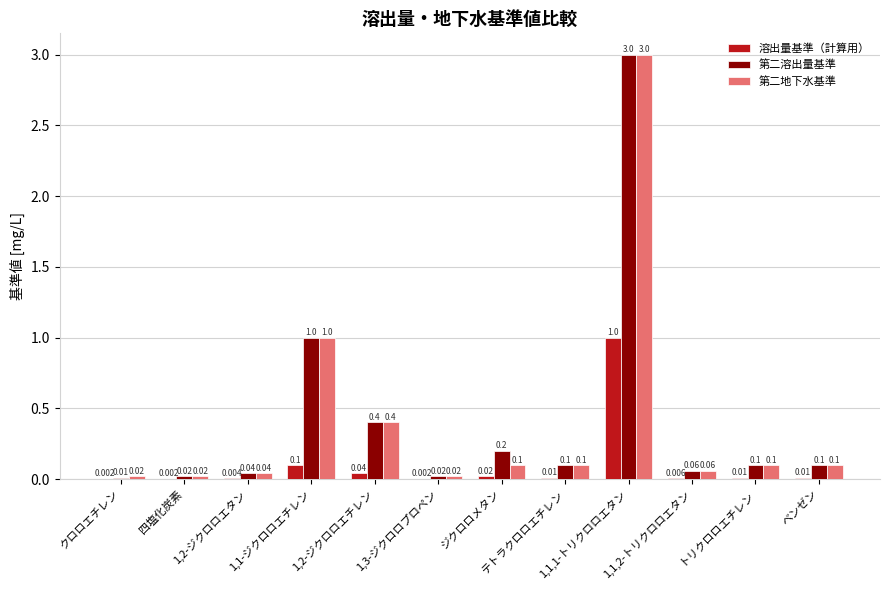

What is the average value of the 第二地下水基準 series?

0.4